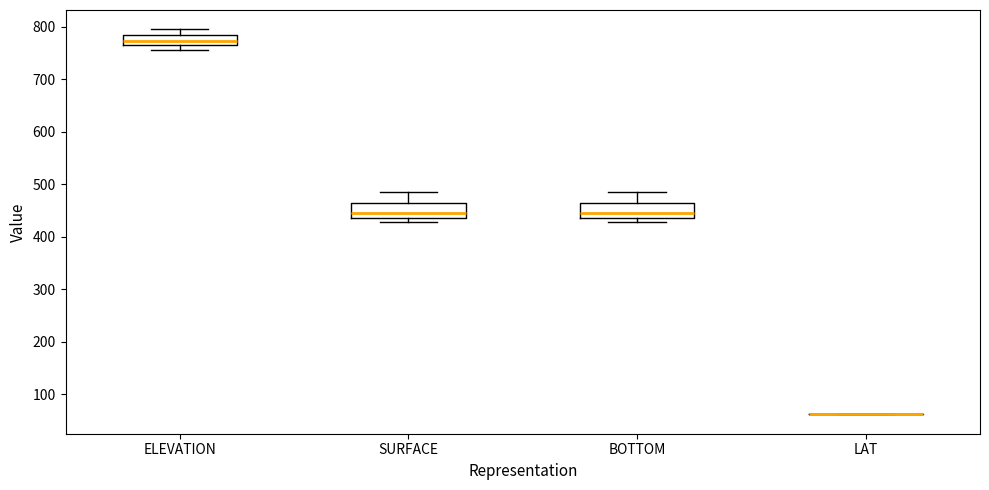

Reading left to right, transcribe this box plot: for each box, give where its median line is, the range the box spans, and where its two whiskers end, as read against the y-axis. The values are not printed on the chart, so give them approximately, as read against the axis.

ELEVATION: median 770, box 760 to 780, whiskers 760 (just below the box's lower edge) to 790
SURFACE: median 440, box 430 to 460, whiskers 430 (just below the box's lower edge) to 480
BOTTOM: median 440, box 430 to 460, whiskers 430 (just below the box's lower edge) to 480
LAT: box collapsed to a line at 60, whiskers 60 to 60